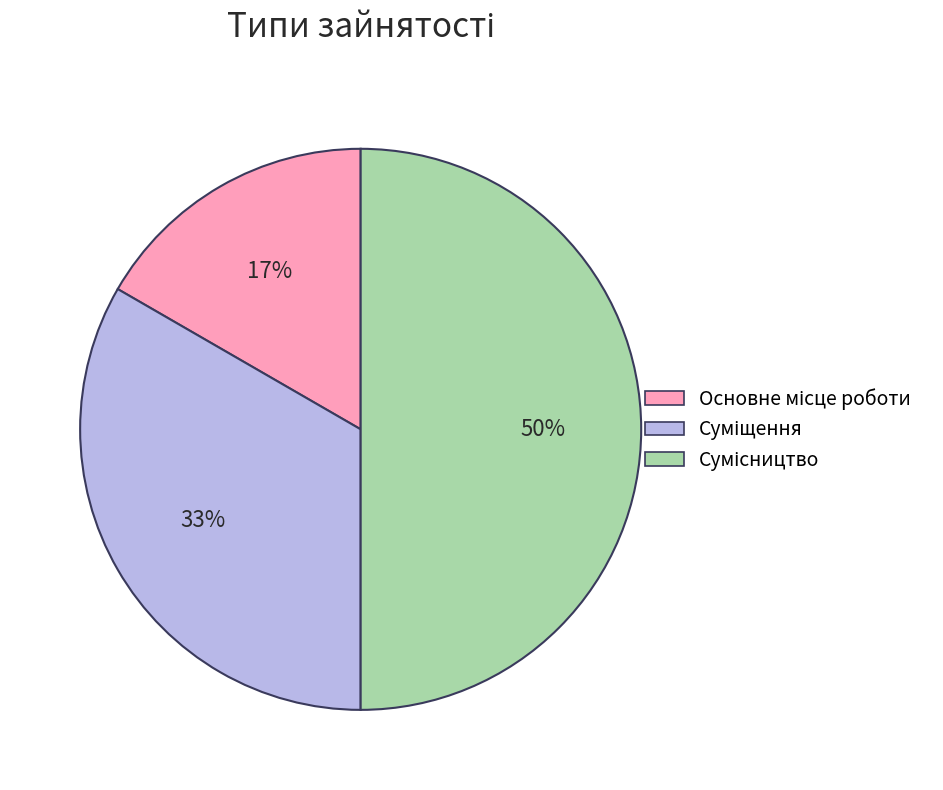

To the nearest percent, what is the difference between the largest and smallest slice percentages?

33%